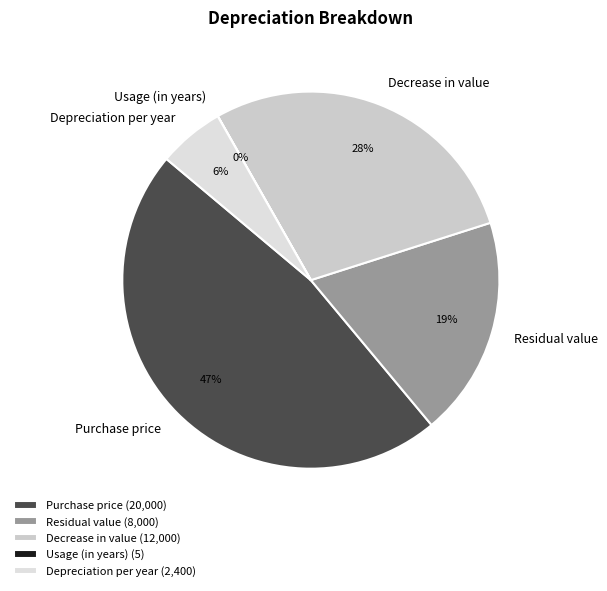

To the nearest percent, what is the combined percentage of Residual value and Decrease in value?

47%